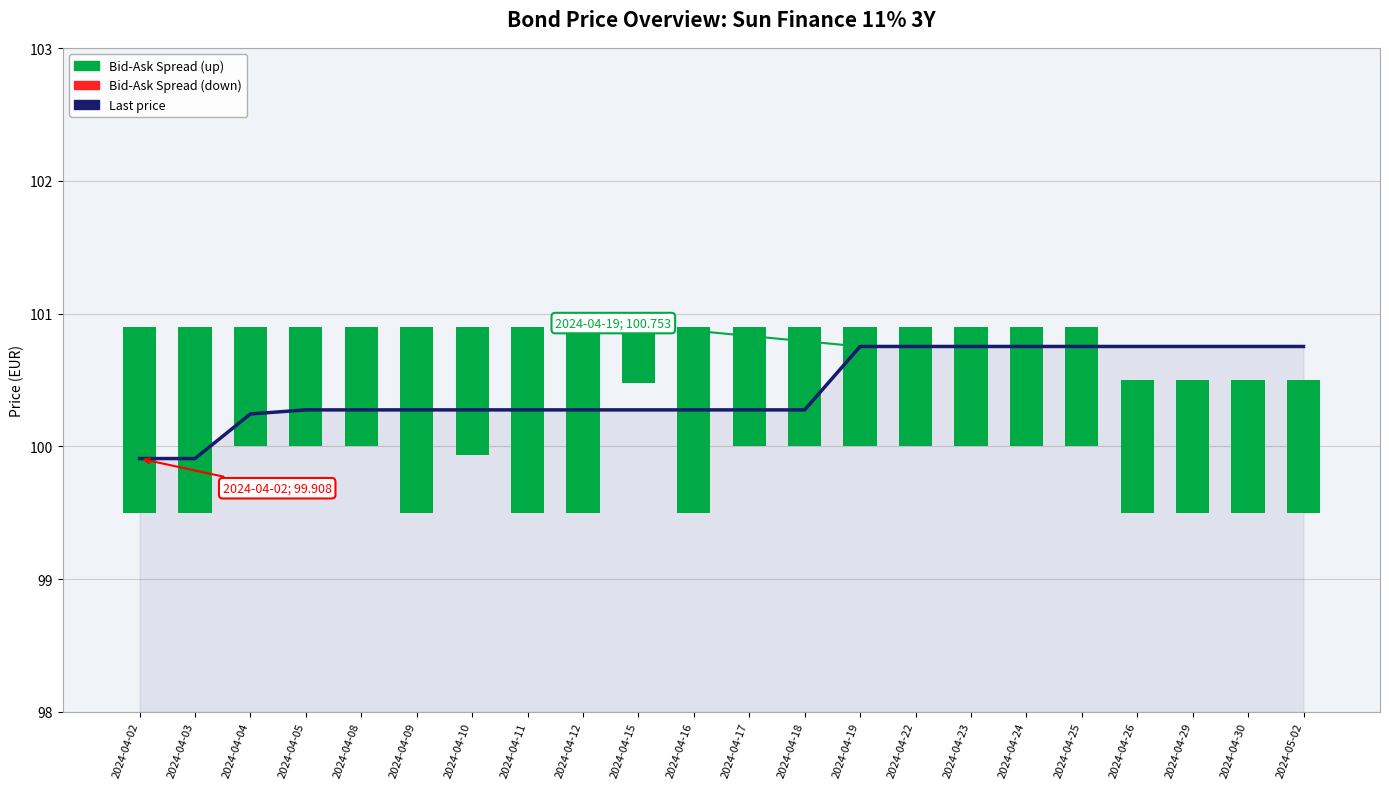

List the labels in order of Last price value, largest first.

2024-04-19, 2024-04-22, 2024-04-23, 2024-04-24, 2024-04-25, 2024-04-26, 2024-04-29, 2024-04-30, 2024-05-02, 2024-04-05, 2024-04-08, 2024-04-09, 2024-04-10, 2024-04-11, 2024-04-12, 2024-04-15, 2024-04-16, 2024-04-17, 2024-04-18, 2024-04-04, 2024-04-02, 2024-04-03